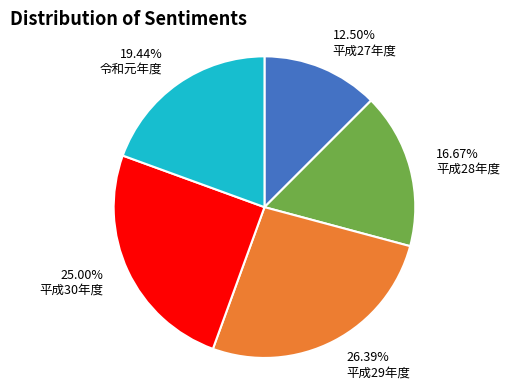

Rank the categories by value from highest to lowest.

平成29年度, 平成30年度, 令和元年度, 平成28年度, 平成27年度